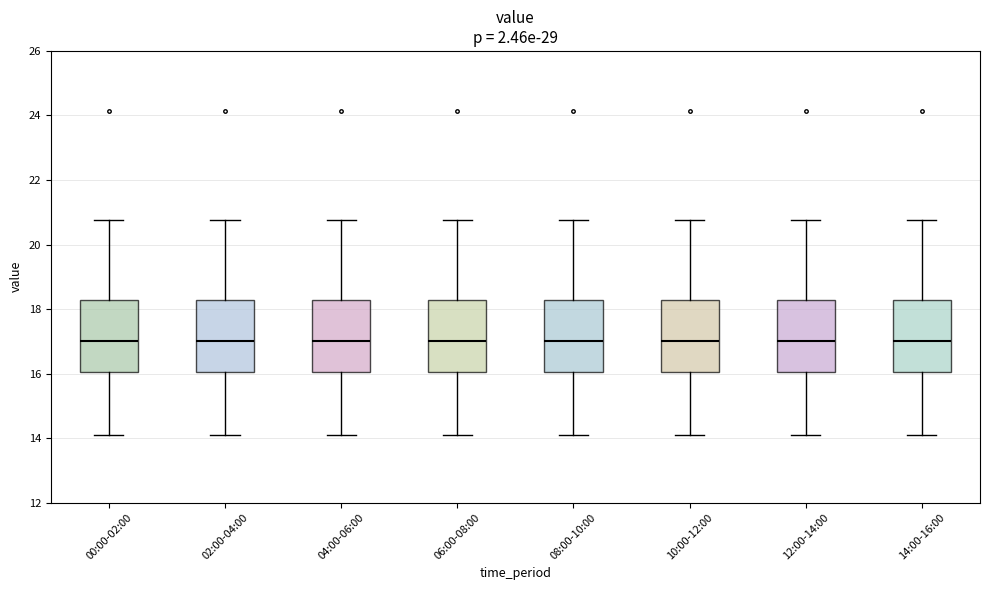

Where is the lower edge of the box for 00:00-02:00 on the y-axis? The values are not printed on the chart, so give them approximately, as read against the axis.

16.0